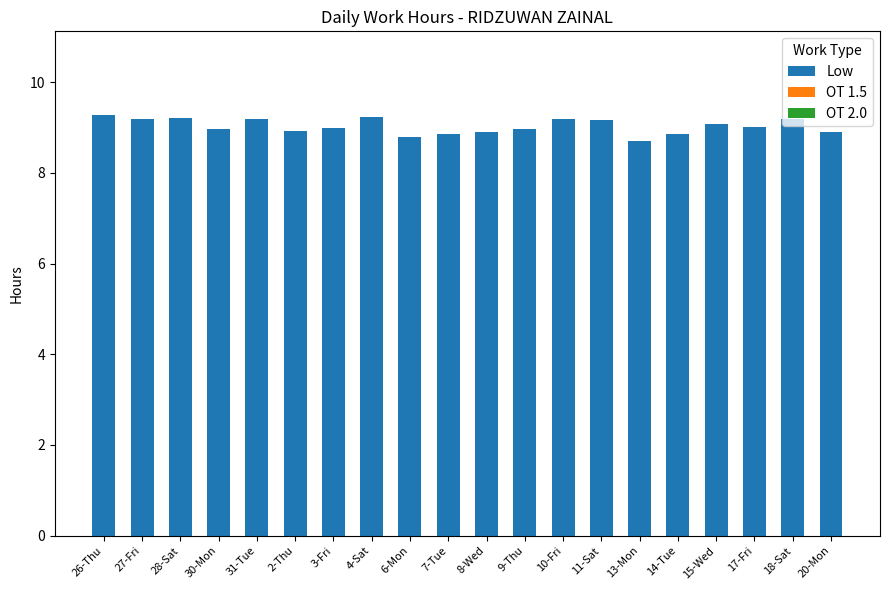

How many categories are shown in the chart?

20